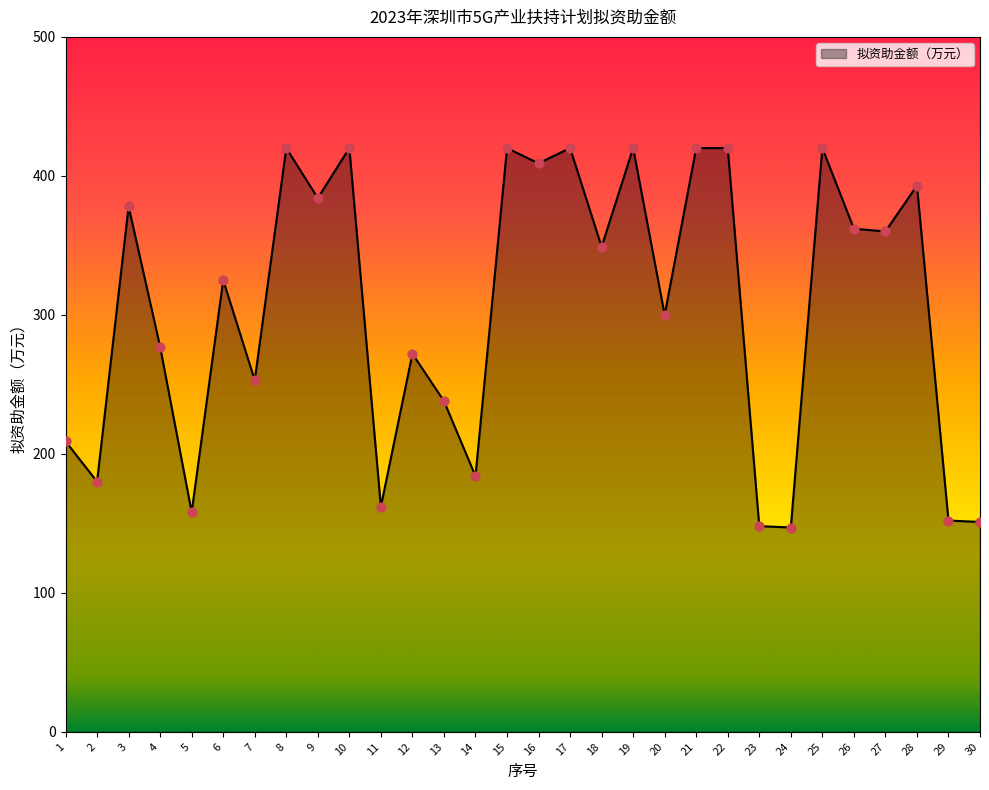

Approximately how many times larger is the value at 10 compared to 29?

2.8